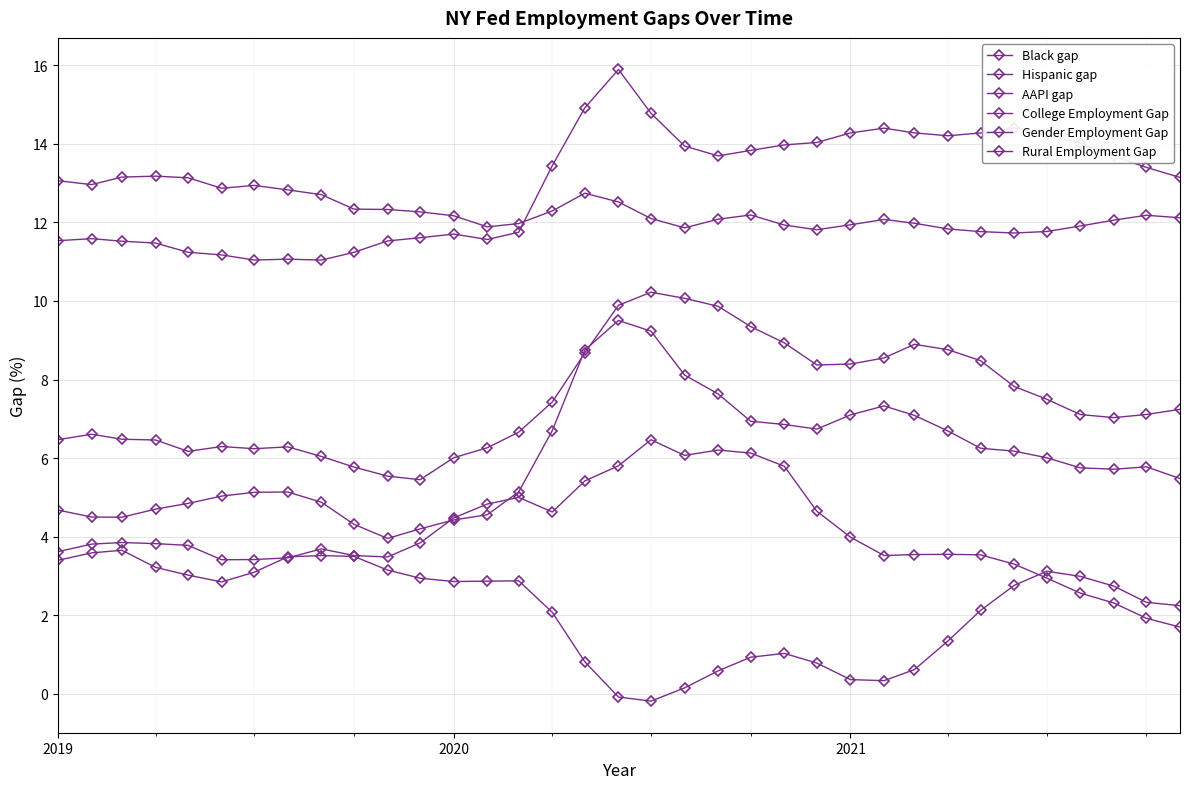

How many distinct data groups are displayed?

6